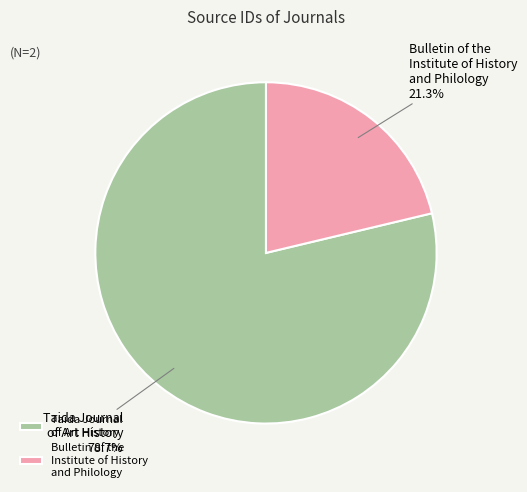

Rank the categories by value from highest to lowest.

Taida Journal of Art History, Bulletin of the Institute of History and Philology